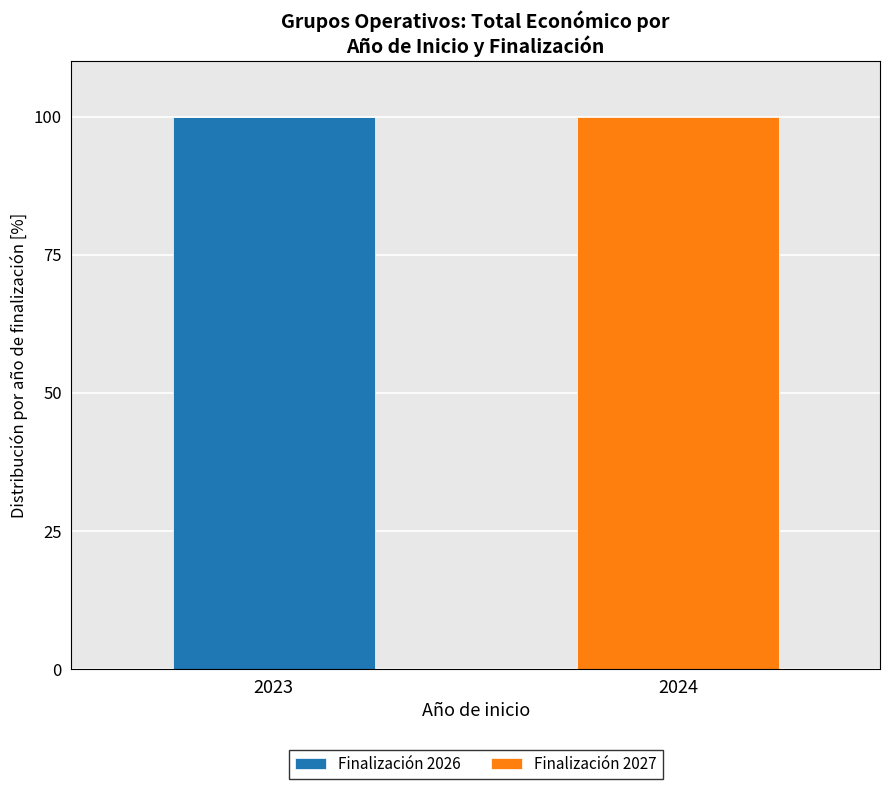

What is the highest value of the Finalización 2026 series?

100